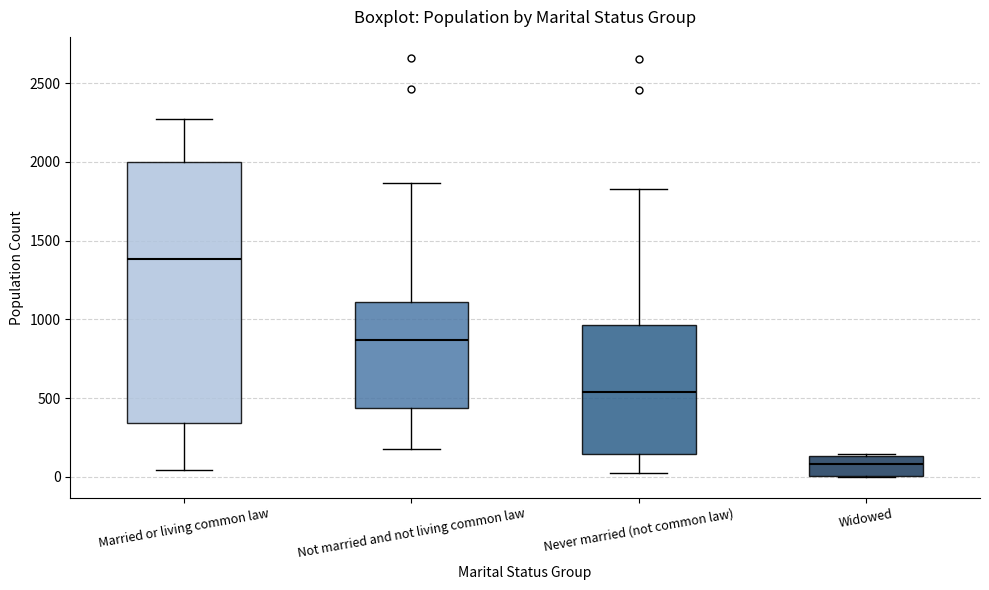

Reading left to right, transcribe this box plot: for each box, give where its median line is, the range the box spans, and where its two whiskers end, as read against the y-axis. The values are not printed on the chart, so give them approximately, as read against the axis.

Married or living common law: median 1400, box 350 to 2000, whiskers 50 to 2250
Not married and not living common law: median 850, box 450 to 1100, whiskers 200 to 1850
Never married (not common law): median 550, box 150 to 950, whiskers 50 to 1850
Widowed: median 100, box 0 to 150, whiskers 0 to 150